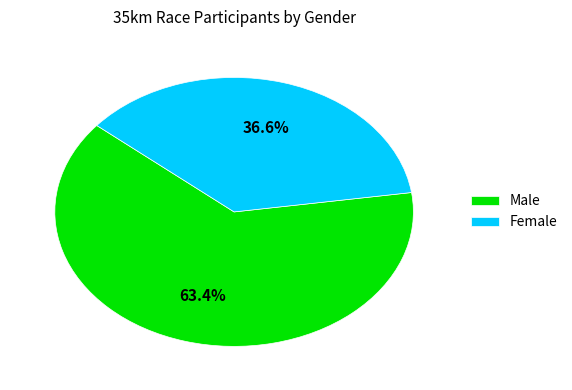

Which slice represents more than half of the pie?

Male